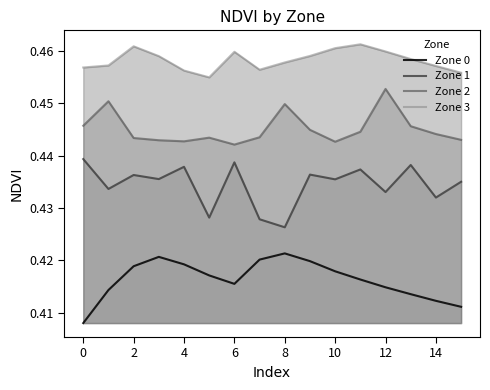

True or false: Zone 0 and Zone 1 intersect in this chart.

False